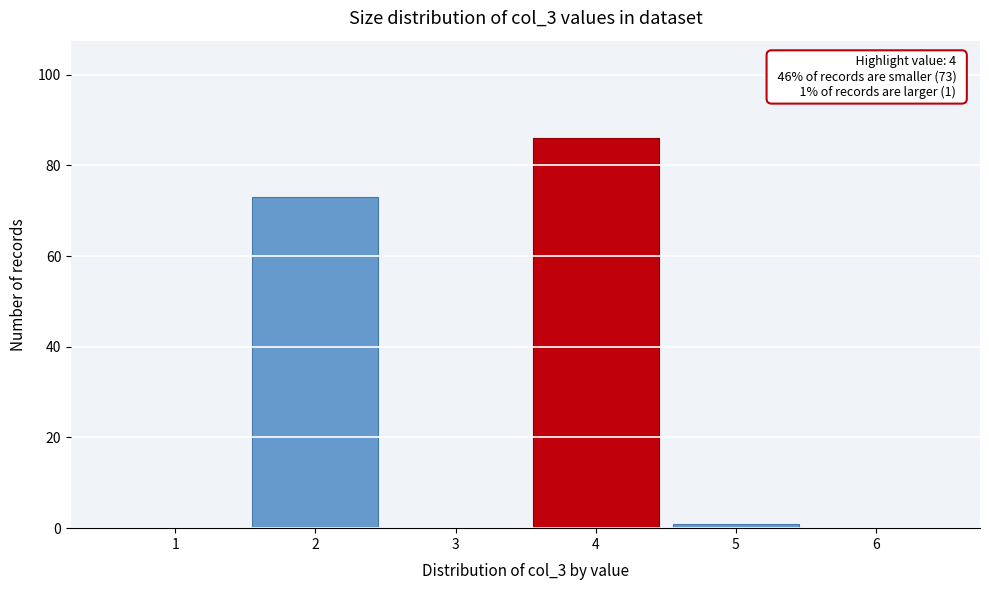

Over which range of the x-axis is the bar tallest?

3.5 to 4.5